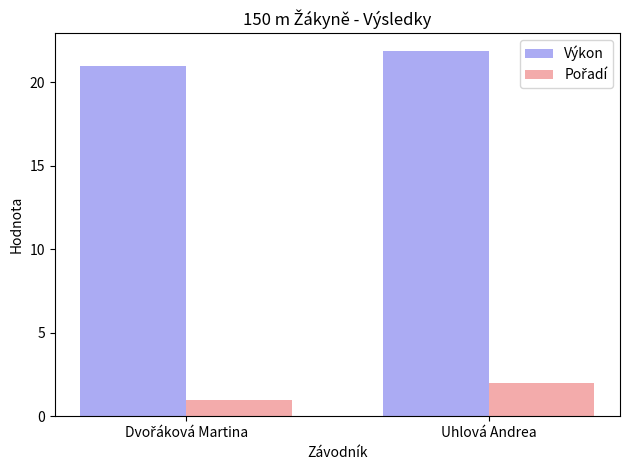

True or false: Výkon has a value of 36.8 at Uhlová Andrea.

False